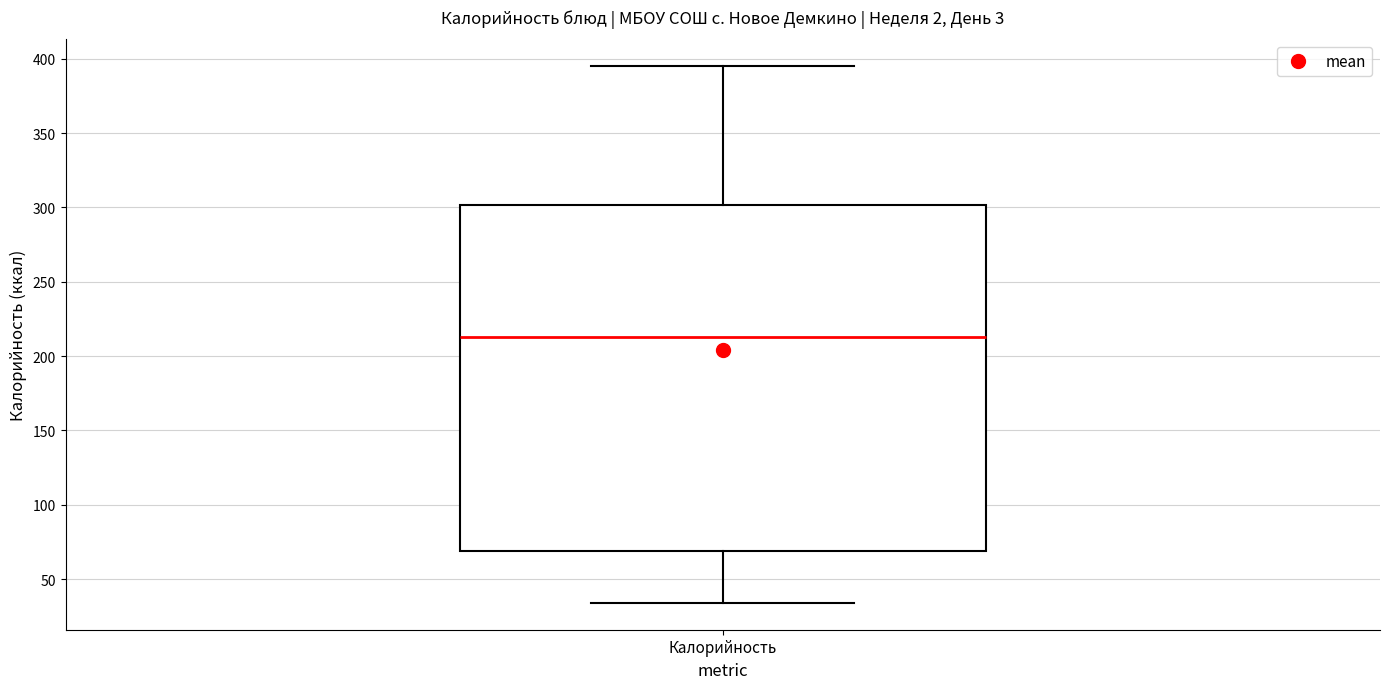

Transcribe this box plot: give where the median line is, the range the box spans, and where the two whiskers end, as read against the y-axis. The values are not printed on the chart, so give them approximately, as read against the axis.

median 215, box 70 to 300, whiskers 35 to 395